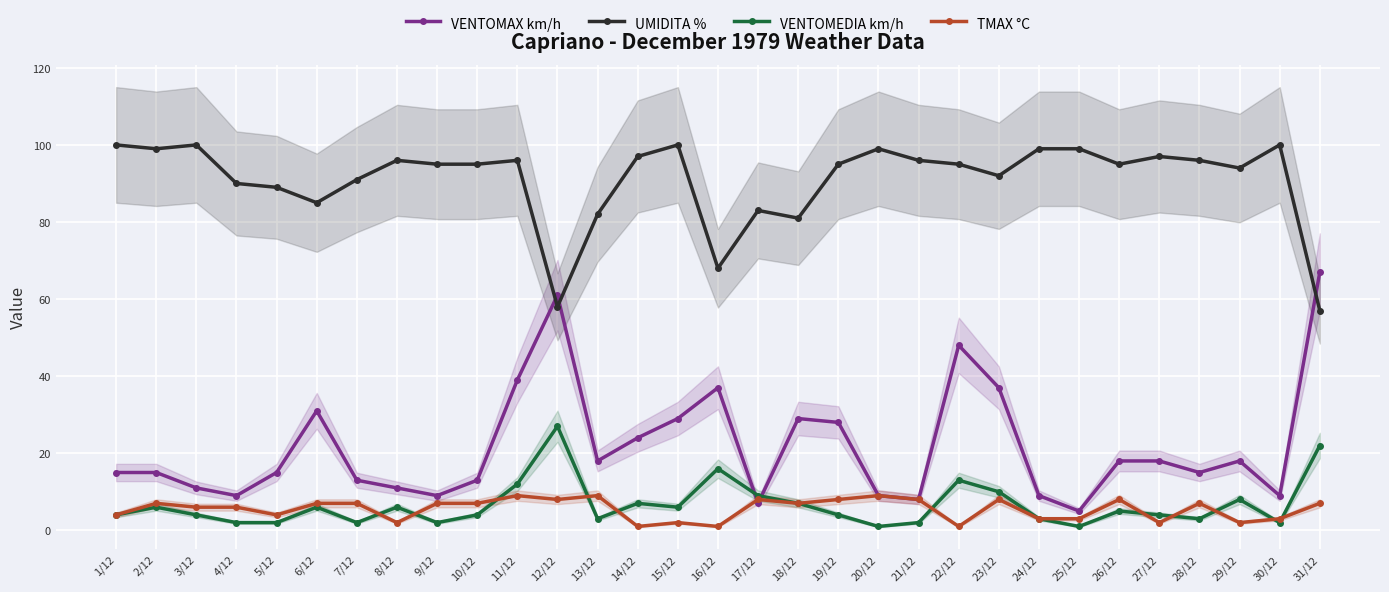

Reading right to left, what are all the values shown in this chart?

VENTOMAX km/h: 67	9	18	15	18	18	5	9	37	48	8	9	28	29	7	37	29	24	18	61	39	13	9	11	13	31	15	9	11	15	15
UMIDITA %: 57	100	94	96	97	95	99	99	92	95	96	99	95	81	83	68	100	97	82	58	96	95	95	96	91	85	89	90	100	99	100
VENTOMEDIA km/h: 22	2	8	3	4	5	1	3	10	13	2	1	4	7	9	16	6	7	3	27	12	4	2	6	2	6	2	2	4	6	4
TMAX °C: 7	3	2	7	2	8	3	3	8	1	8	9	8	7	8	1	2	1	9	8	9	7	7	2	7	7	4	6	6	7	4